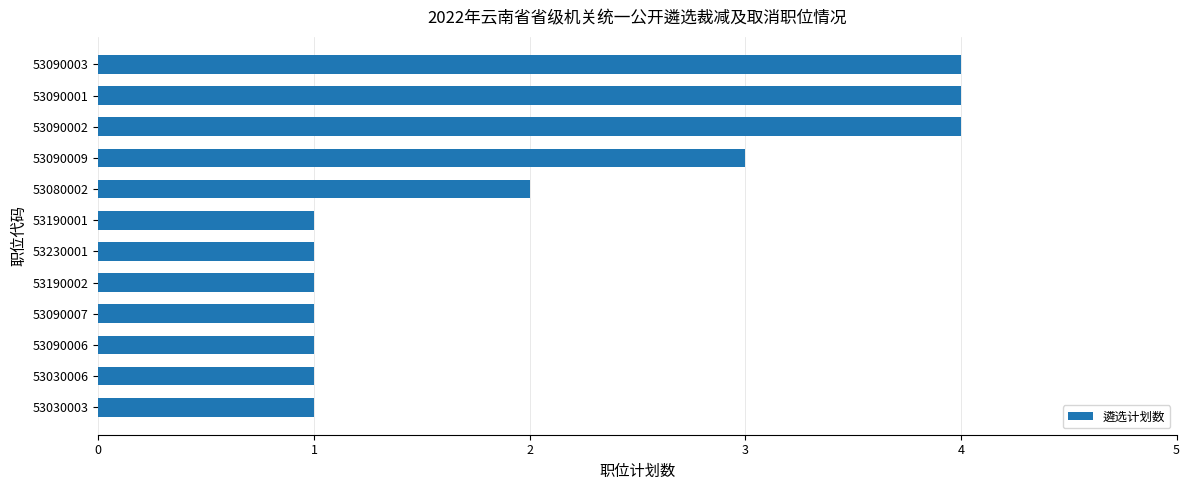

Reading bottom to top, extract all data points from this chart.

1	1	1	1	1	1	1	2	3	4	4	4